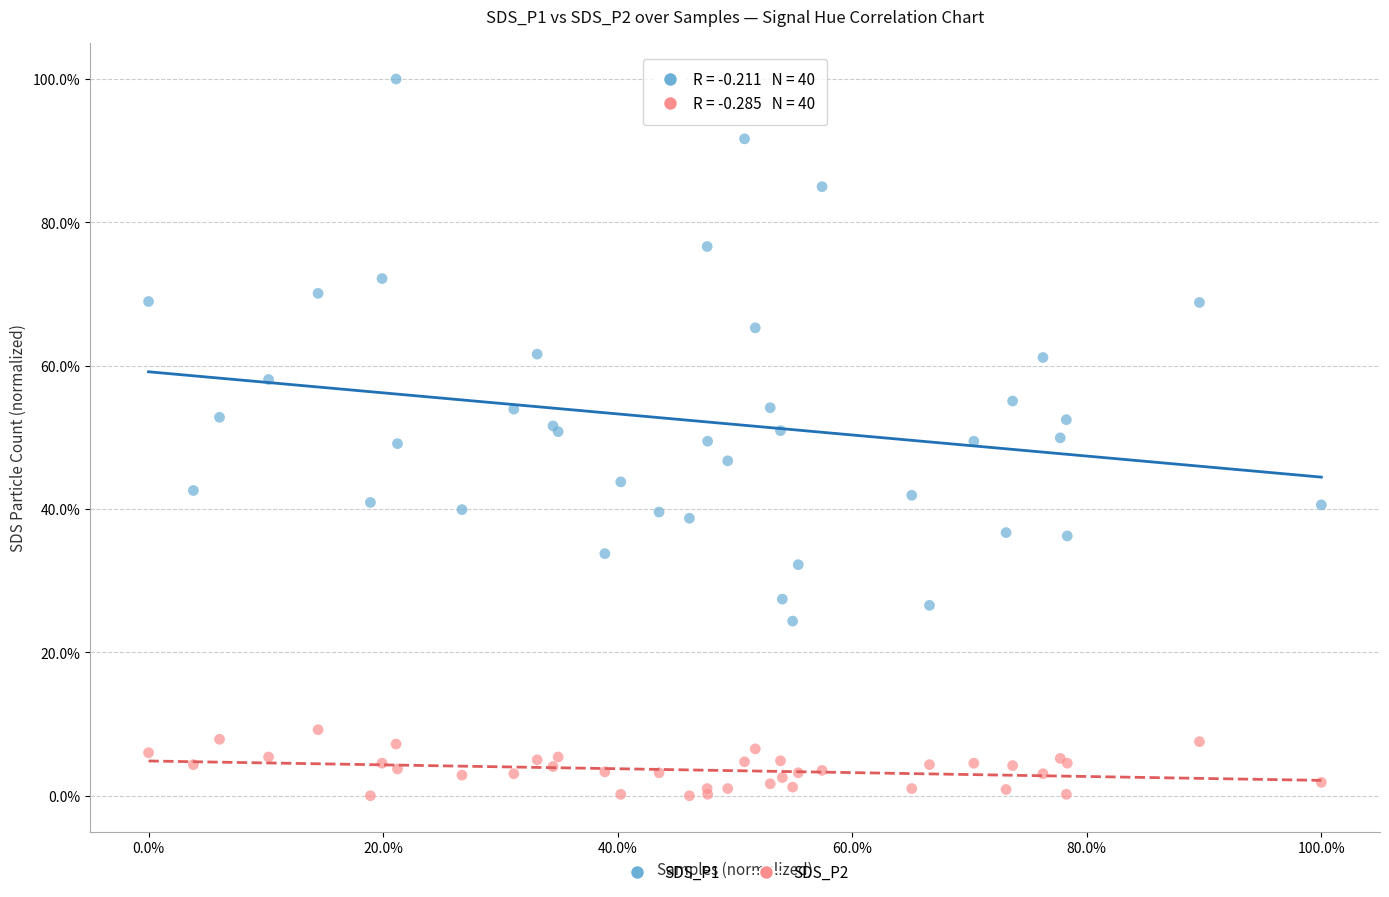

What are all the series names shown in the legend?

SDS_P1, SDS_P2